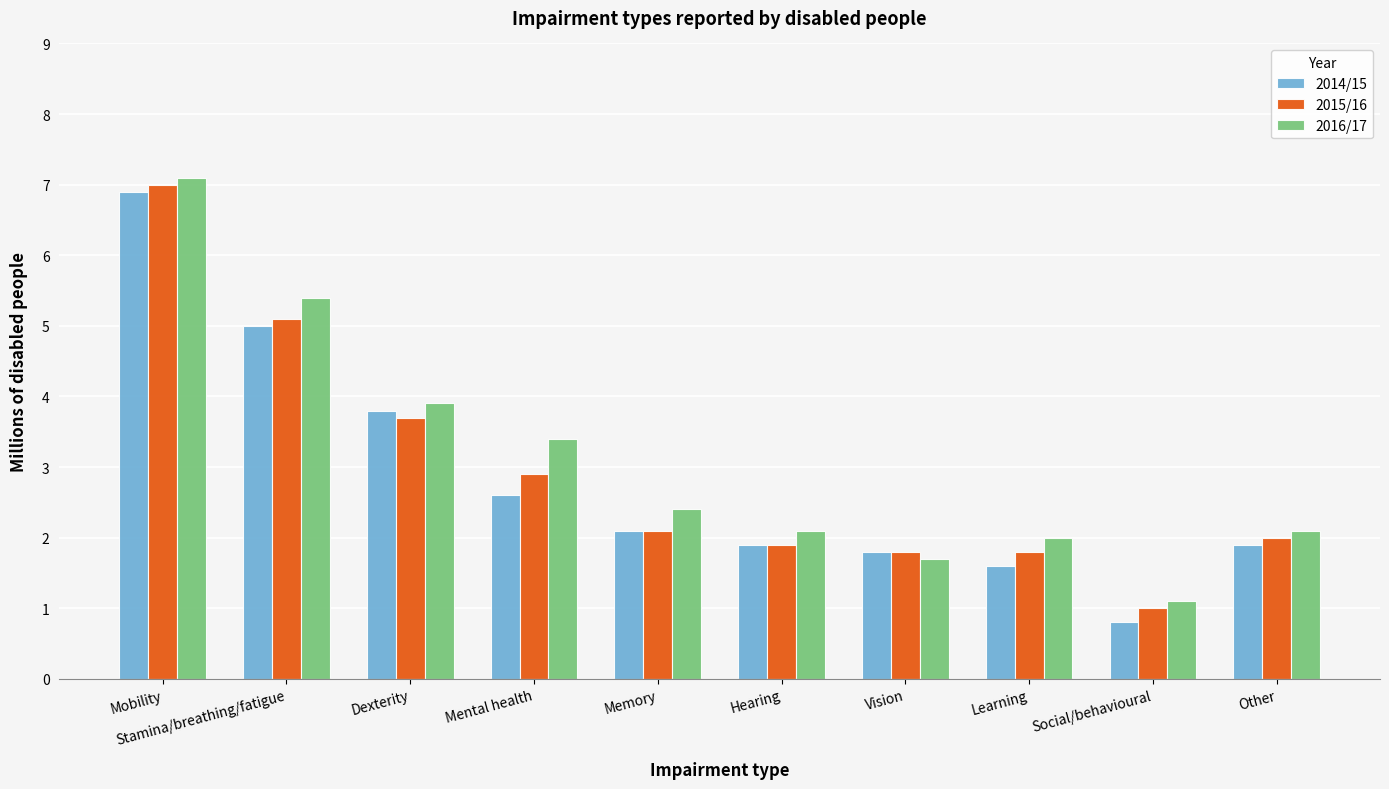

What is the label of the 4th bar from the left?

Mental health